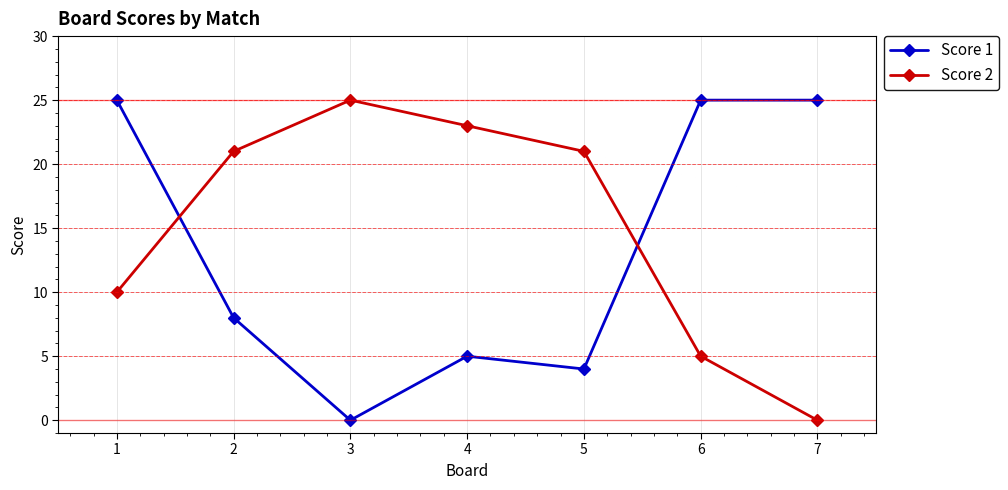

How many data points does each series have?

7